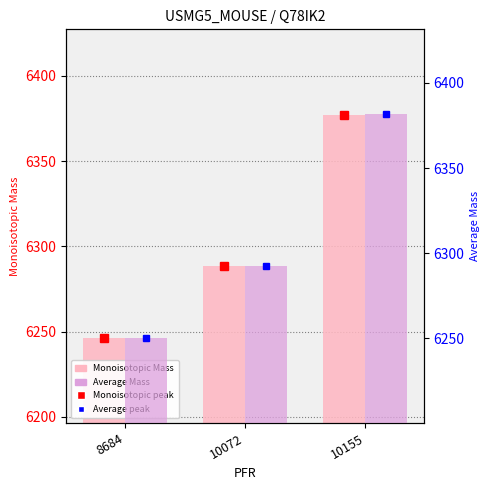

Which series has the largest total across all categories?

Average Mass